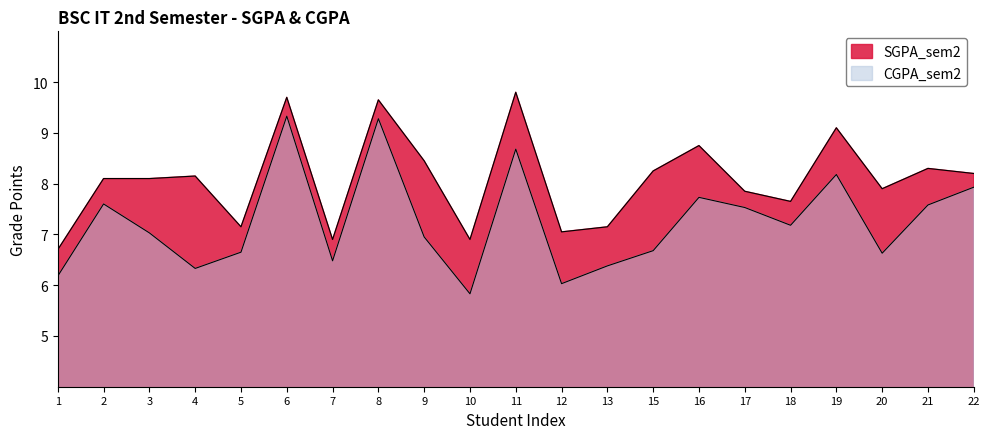

True or false: CGPA_sem2 has more than 2 interior local peaks.

True